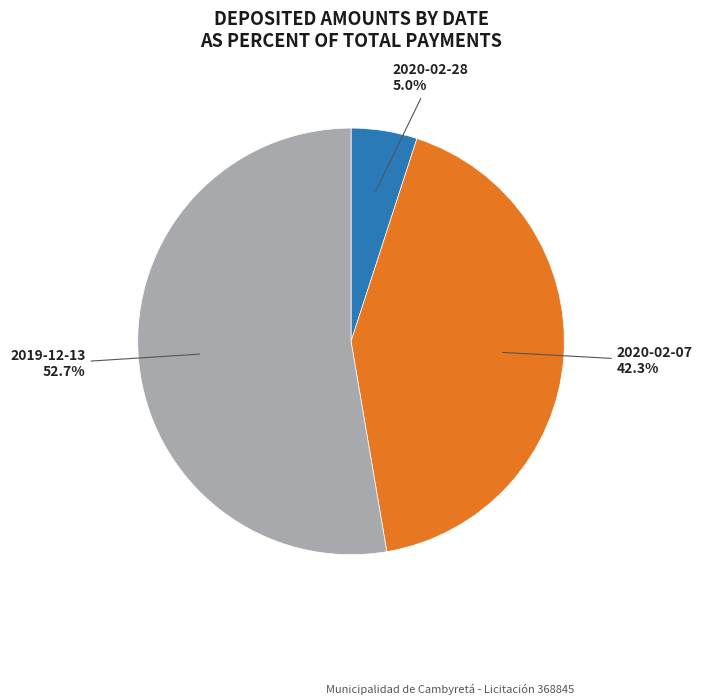

What is the largest slice in the pie chart?

2019-12-13